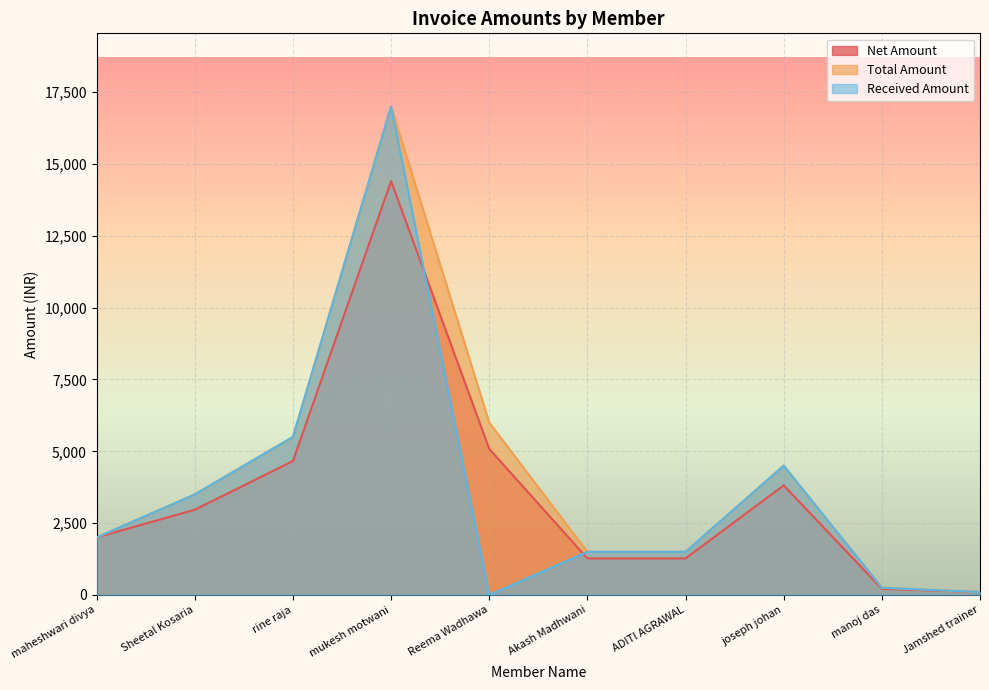

What is the difference between the highest and lowest values at rine raja?

839.0